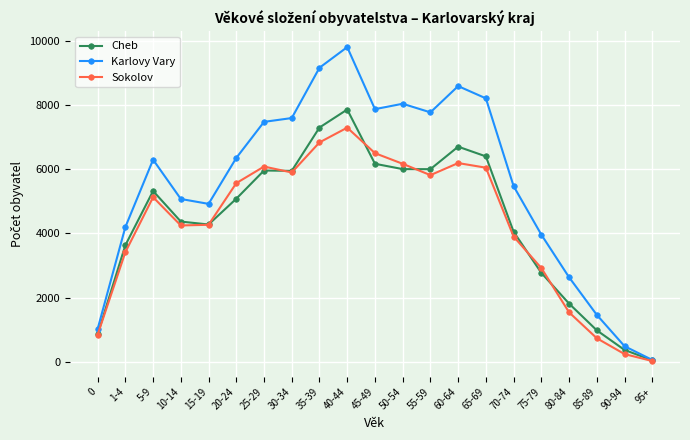

At which category is the sum across all series the highest?

40-44